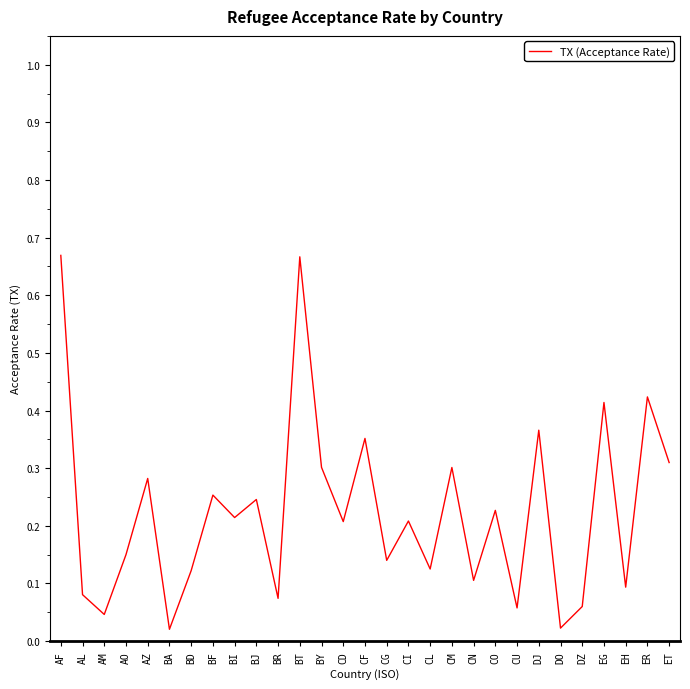

What position from the left is CI?

17